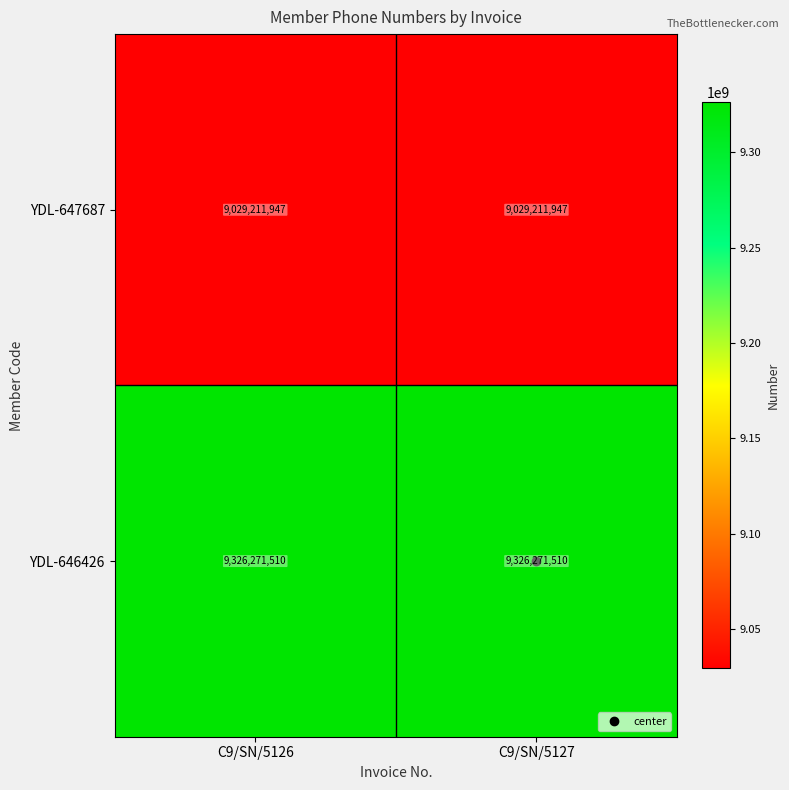

Rank the series at C9/SN/5126 from highest to lowest value.

YDL-646426, YDL-647687